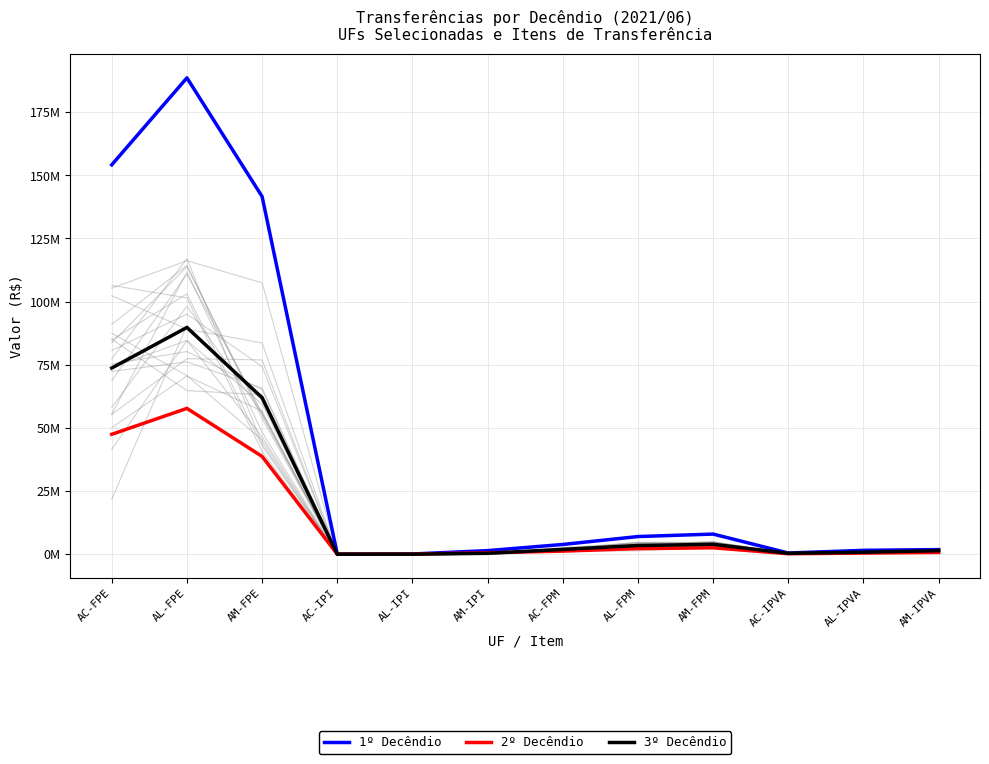

Which has a higher value, AM-IPI or AL-IPVA?

AL-IPVA